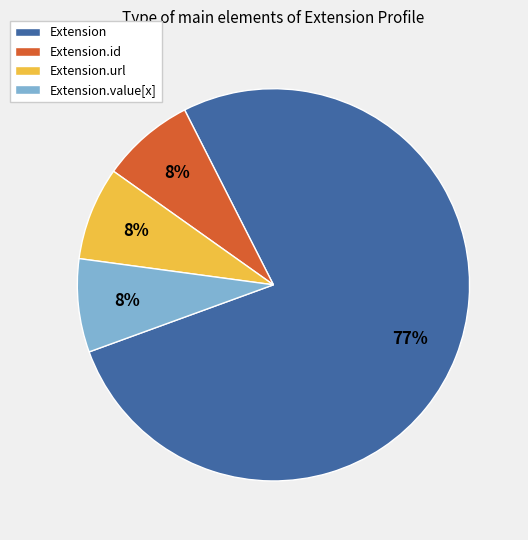

Does Extension.url account for over 50% of the chart?

No